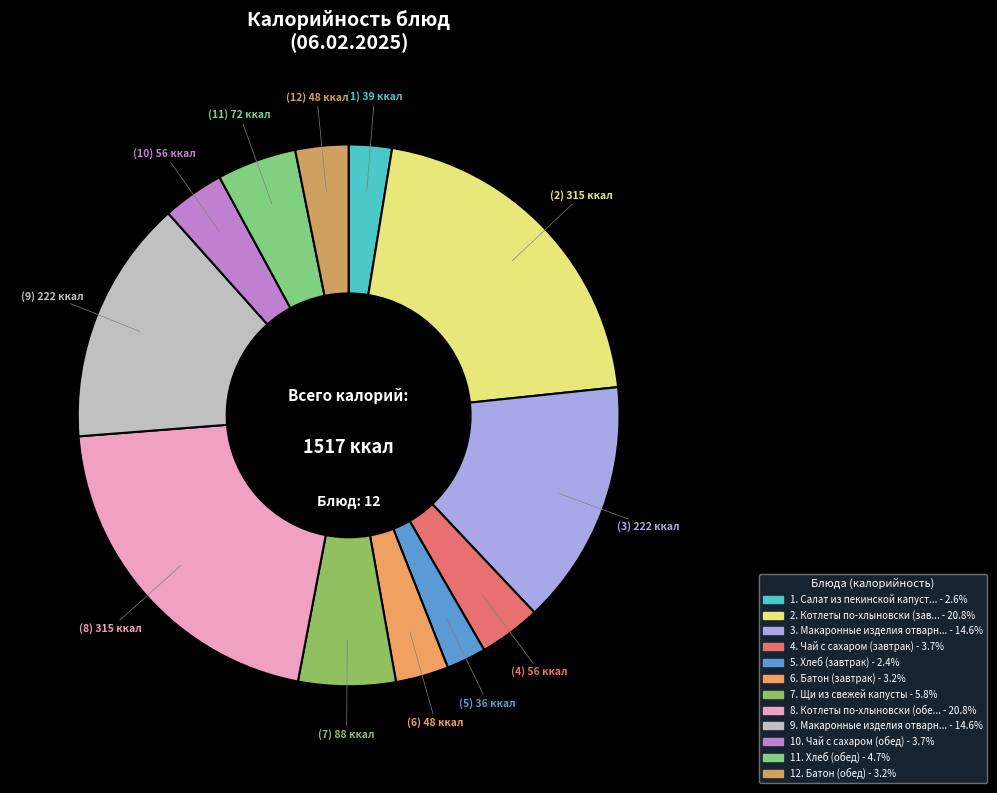

Which category has the biggest portion of the pie?

Котлеты по-хлыновски (завтрак)